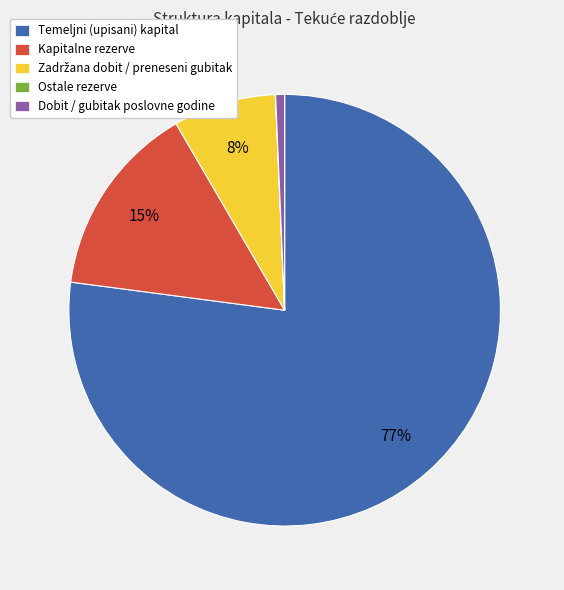

Do Dobit / gubitak poslovne godine and Temeljni (upisani) kapital together represent more than half of the pie?

Yes